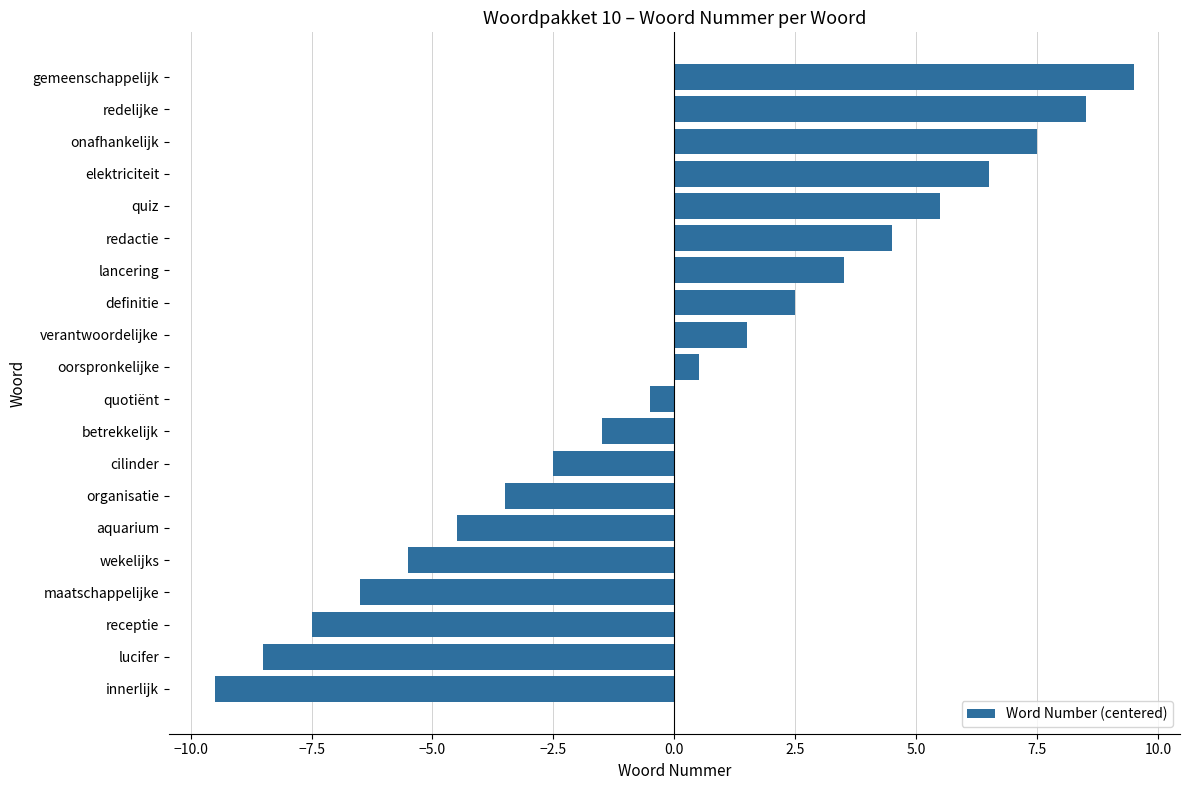

Does the chart contain any negative values?

Yes